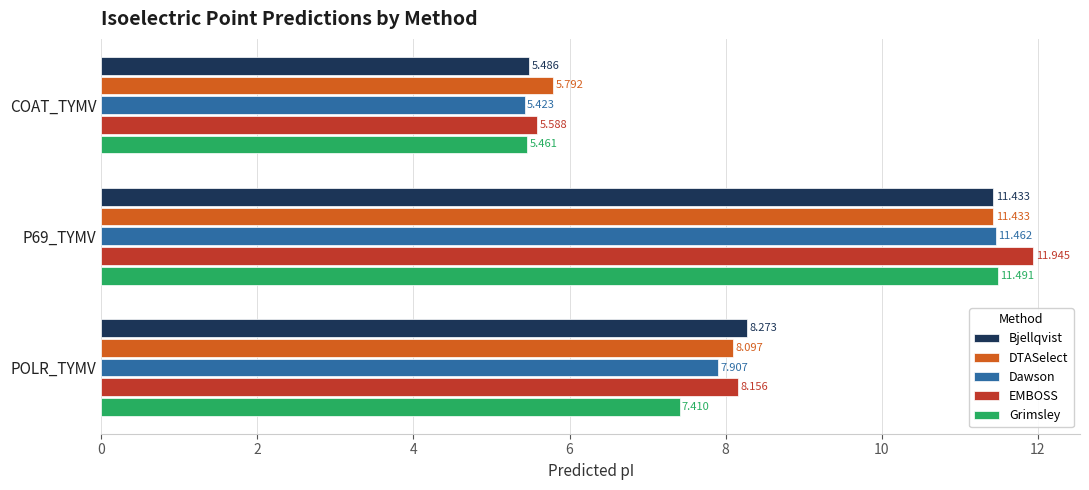

Which series has the largest total across all categories?

EMBOSS